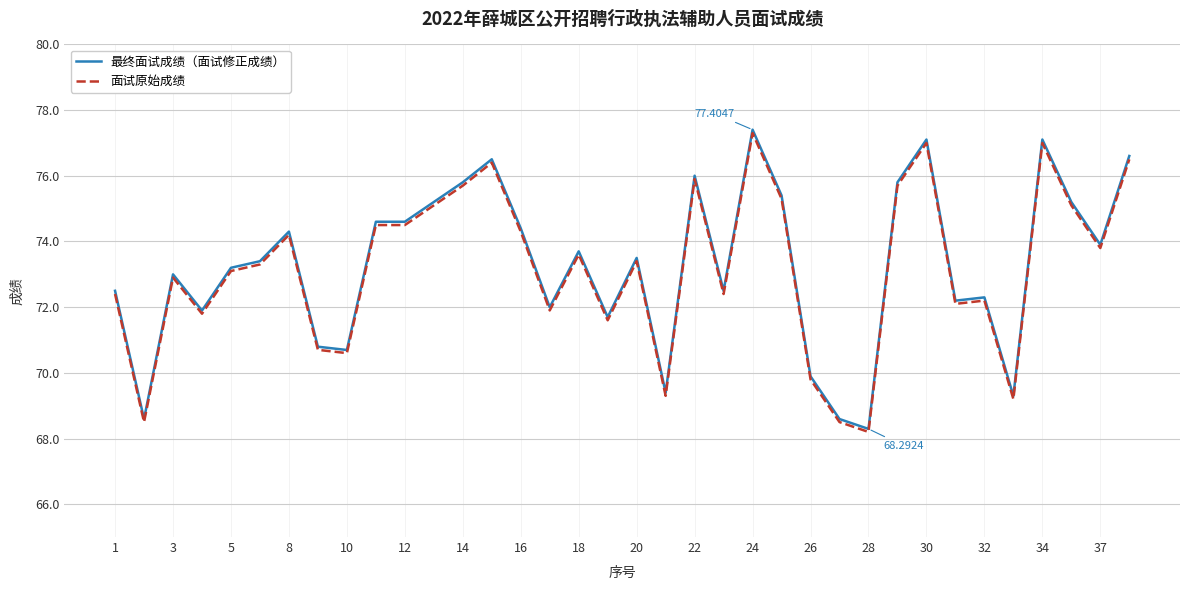

Reading right to left, transcribe all the data shown in this chart.

最终面试成绩（面试修正成绩）: 76.6	73.9	75.2	77.1	69.3	72.3	72.2	77.1	75.8	68.3	68.6	69.9	75.4	77.4	72.5	76.0	69.4	73.5	71.7	73.7	72.0	74.4	76.5	75.8	75.2	74.6	74.6	70.7	70.8	74.3	73.4	73.2	71.9	73.0	68.6	72.5
面试原始成绩: 76.5	73.8	75.1	77.0	69.2	72.2	72.1	77.0	75.7	68.2	68.5	69.8	75.3	77.3	72.4	75.9	69.3	73.4	71.6	73.6	71.9	74.3	76.4	75.7	75.1	74.5	74.5	70.6	70.7	74.2	73.3	73.1	71.8	72.9	68.5	72.4